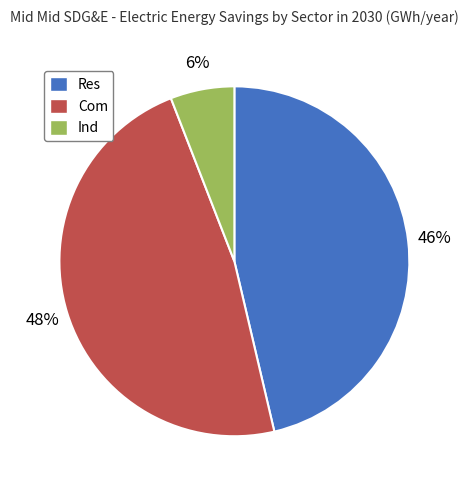

Is the sum of Res and Ind greater than half?

Yes